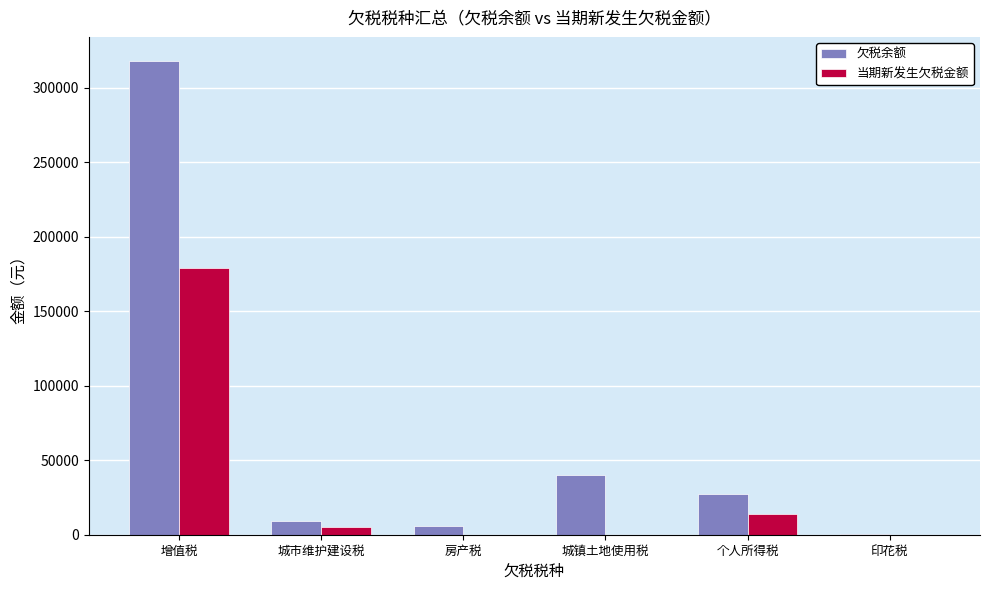

Where does the 欠税余额 series first go above 27107?

增值税